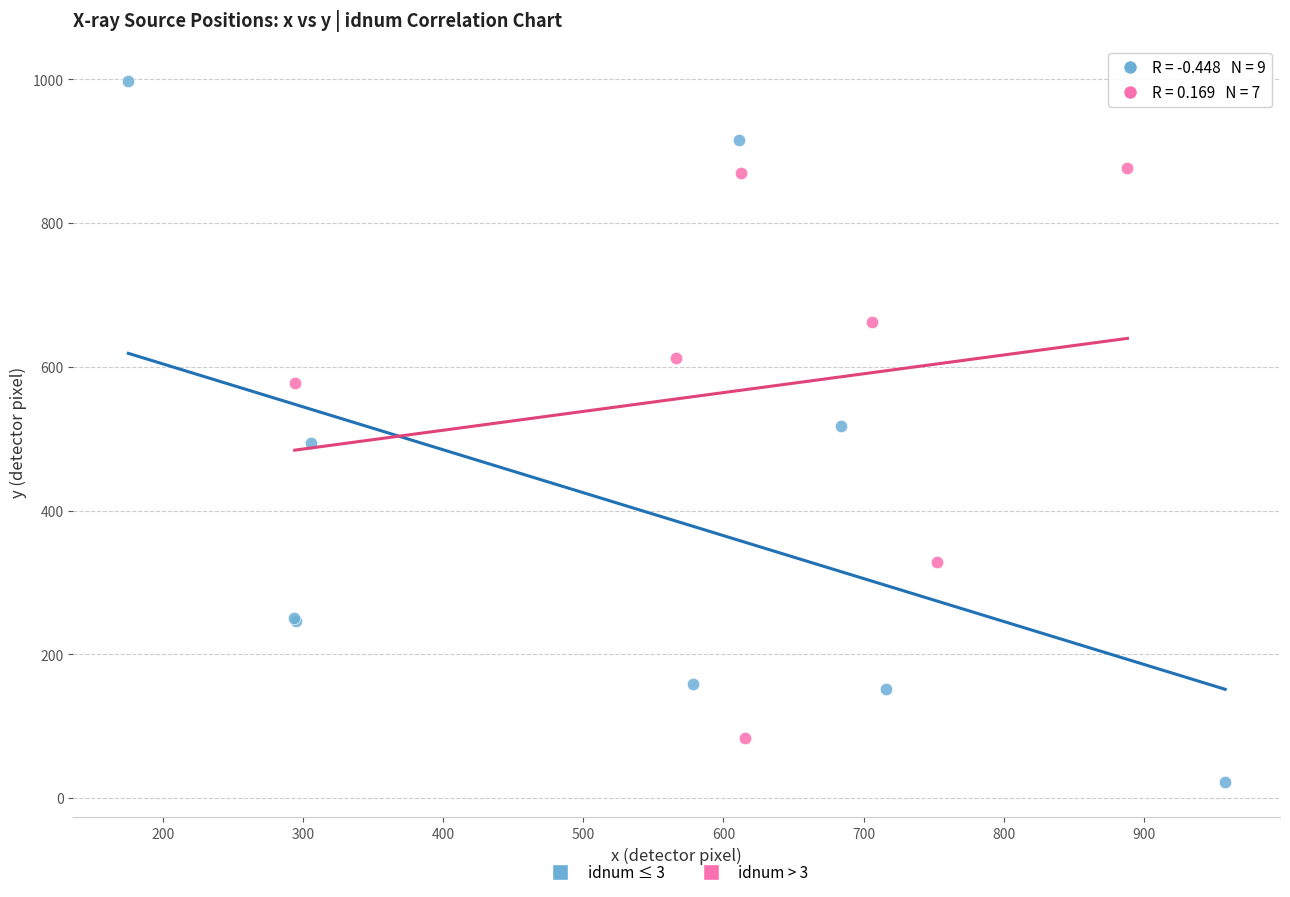

What are all the series names shown in the legend?

idnum ≤ 3, idnum > 3